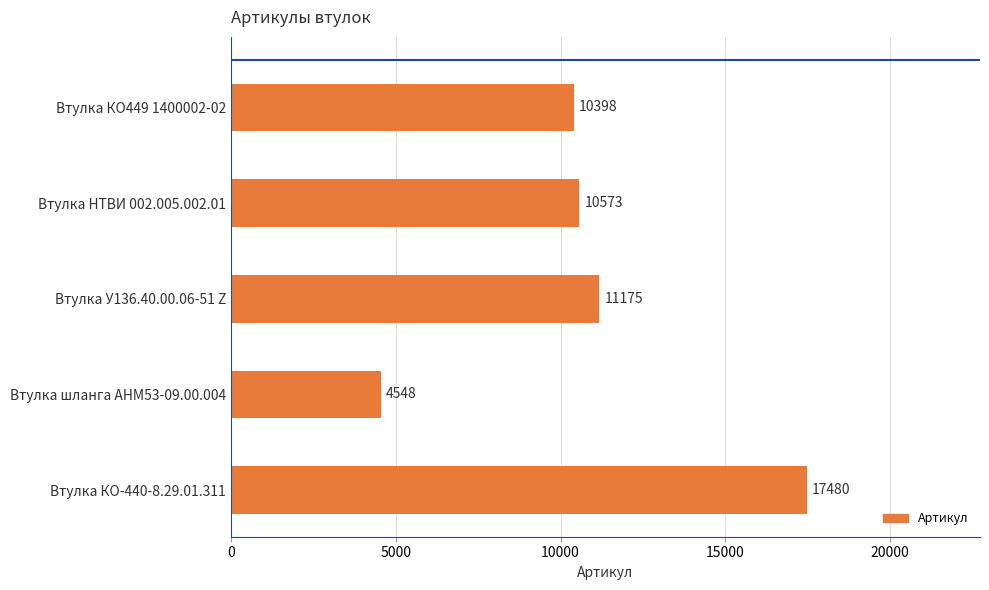

Which label corresponds to the largest value in the chart?

Втулка КО-440-8.29.01.311